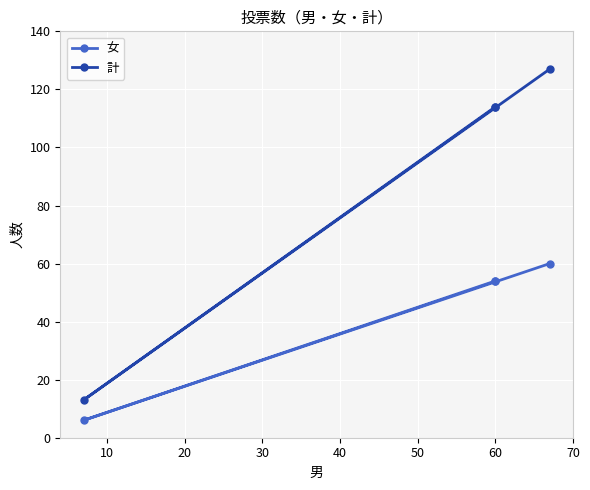

List the series in order of their overall mean, highest first.

計, 女